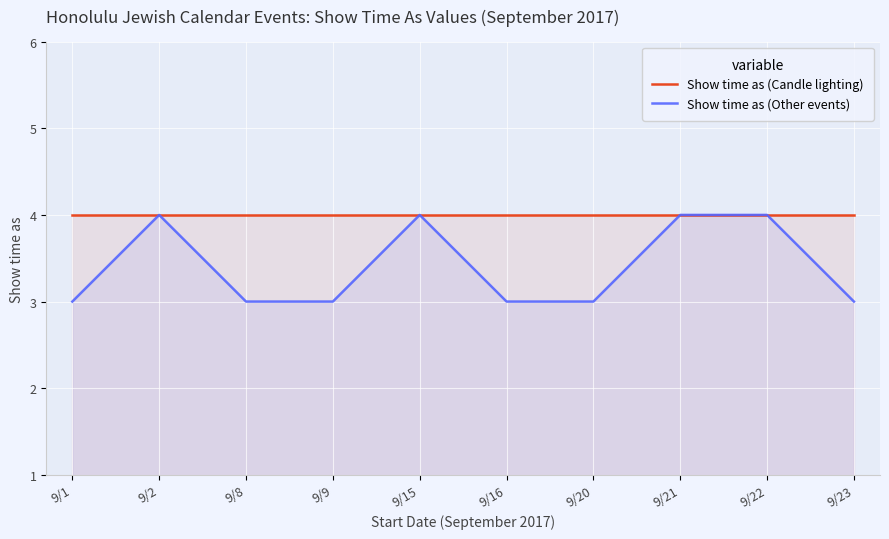

What are all the series names shown in the legend?

Show time as (Candle lighting), Show time as (Other events)